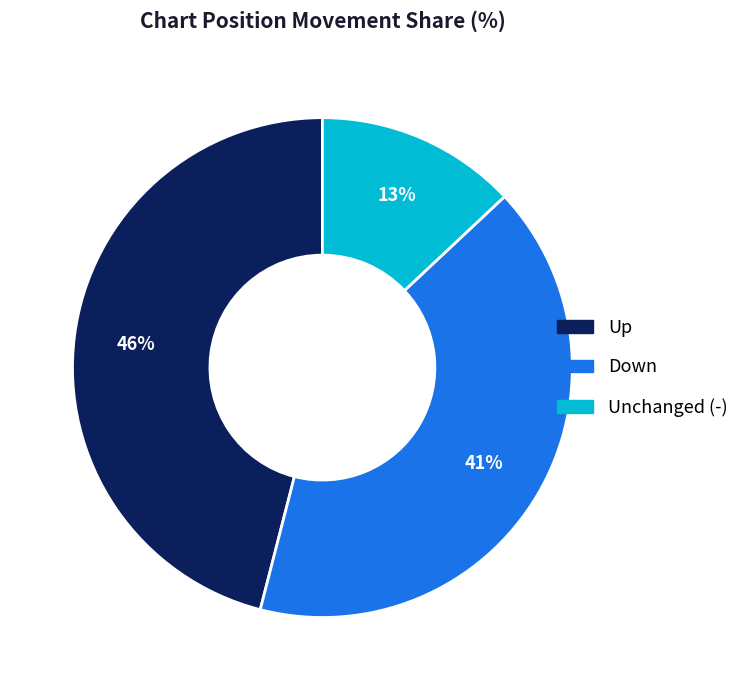

How many slices are in this pie chart?

3